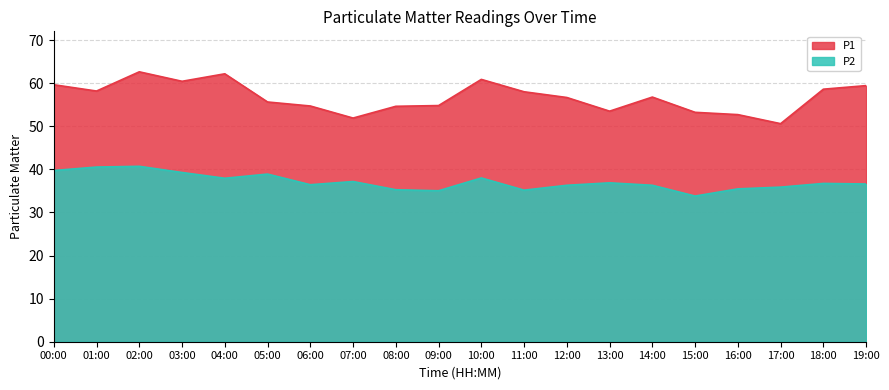

What are all the series names shown in the legend?

P1, P2